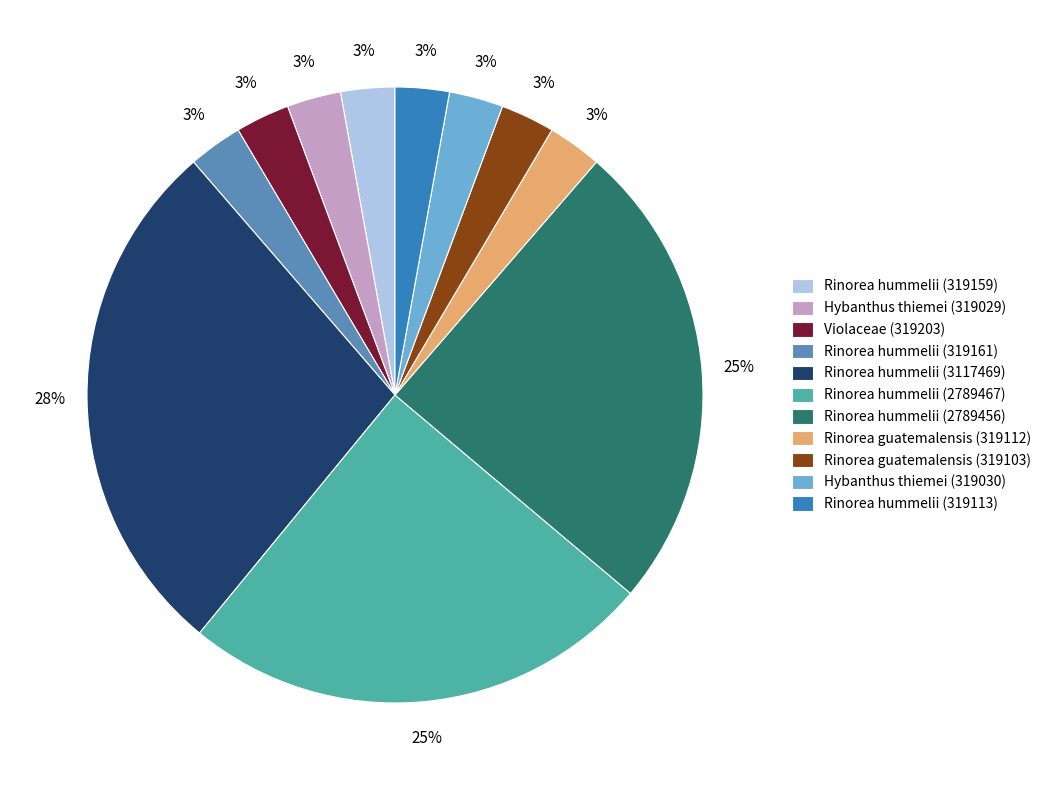

Between Rinorea hummelii (2789456) and Hybanthus thiemei (319029), which is larger?

Rinorea hummelii (2789456)